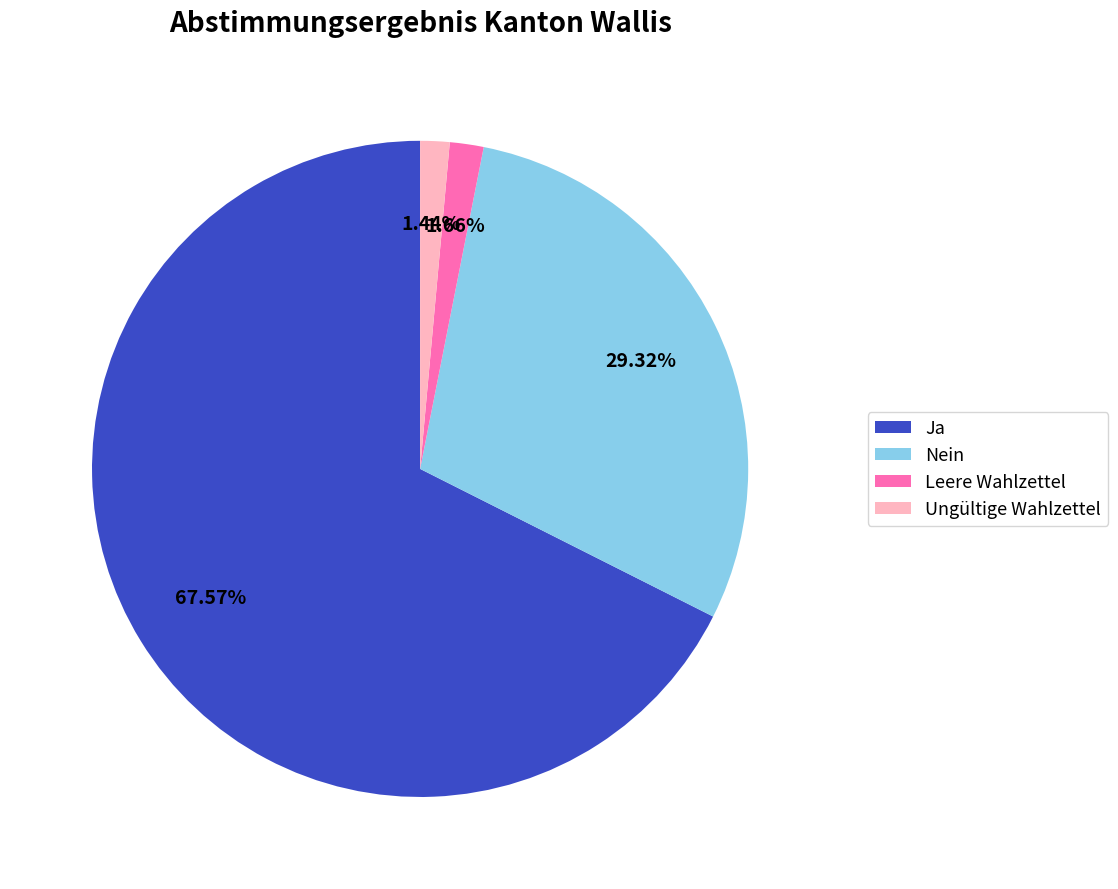

How many segments does this pie chart have?

4